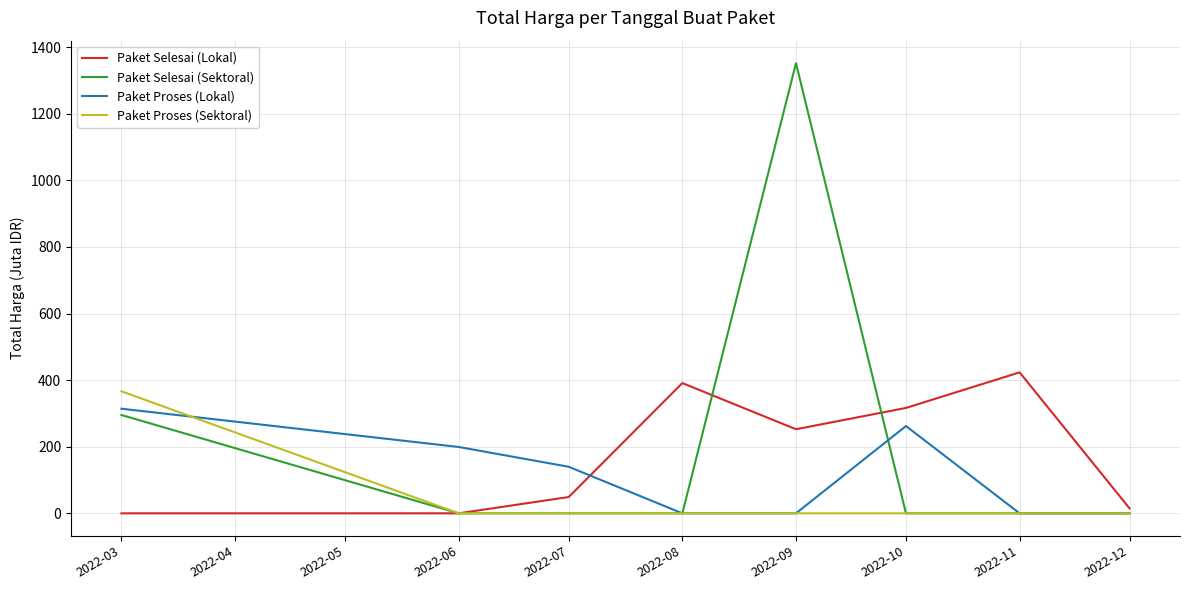

What are all the series names shown in the legend?

Paket Selesai (Lokal), Paket Selesai (Sektoral), Paket Proses (Lokal), Paket Proses (Sektoral)